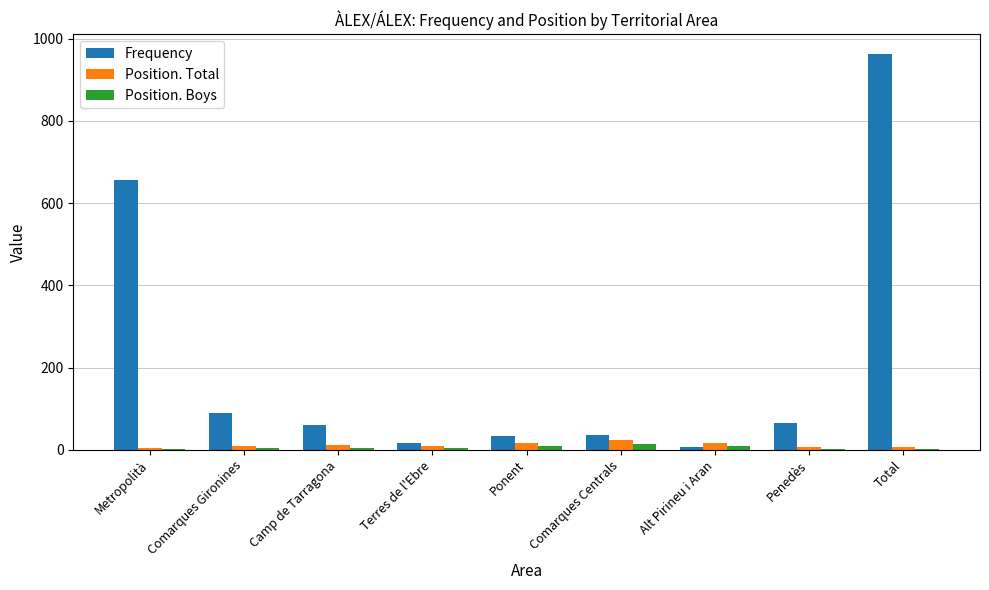

What value does the Position. Total series have at Comarques Gironines?

9